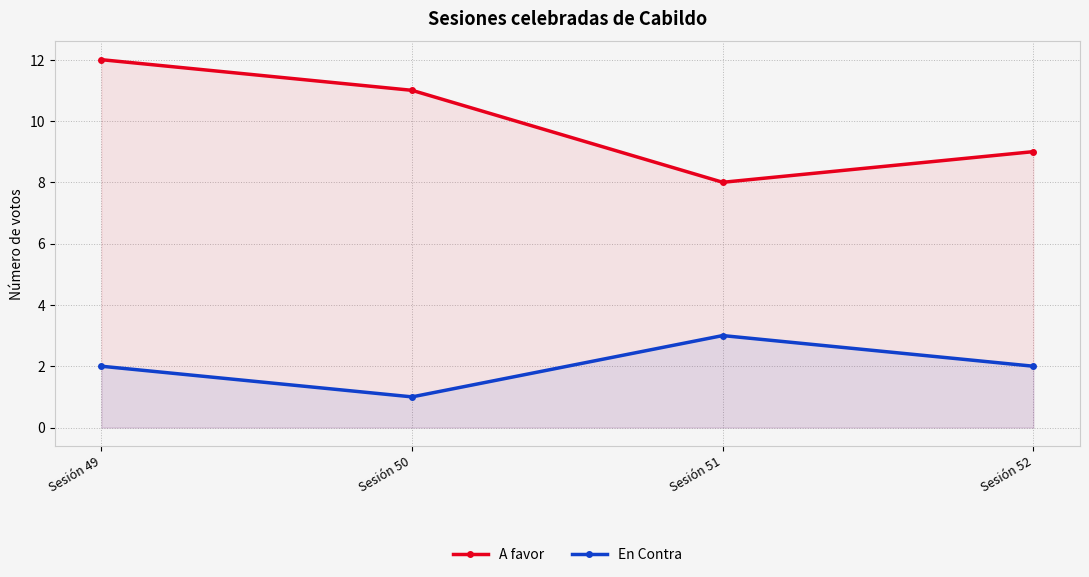

At which category is the sum across all series the highest?

Sesión 49